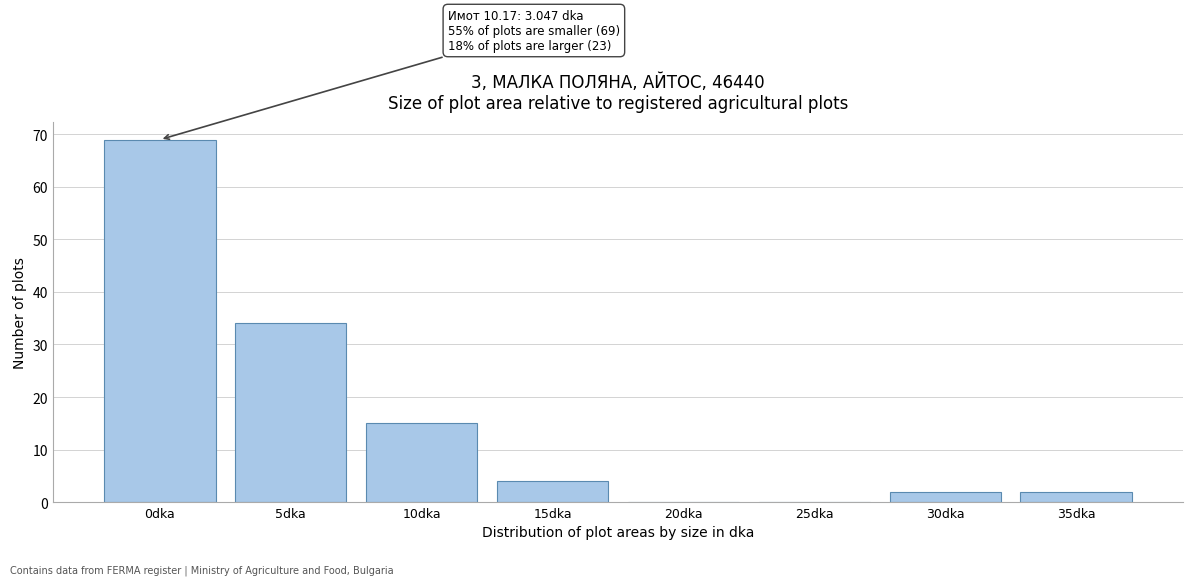

Reading left to right, transcribe all the data shown in this chart.

0dka=69	5dka=34	10dka=15	15dka=4	20dka=0	25dka=0	30dka=2	35dka=2